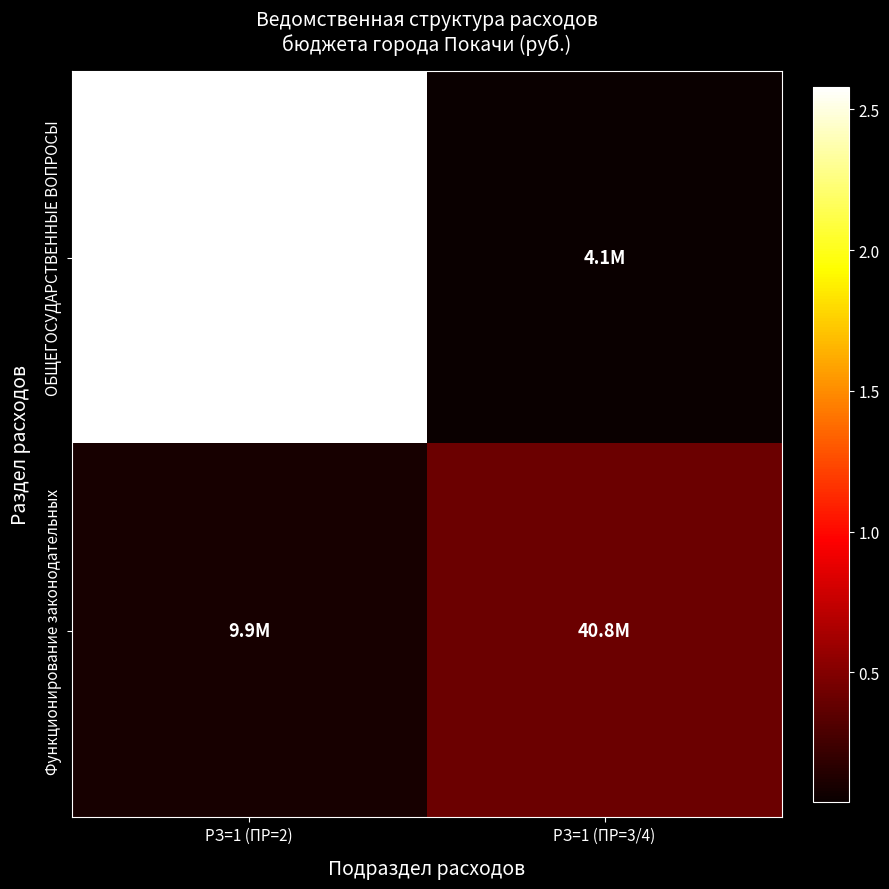

What is the difference between the highest and lowest values at РЗ=1 (ПР=2)?

248168477.2